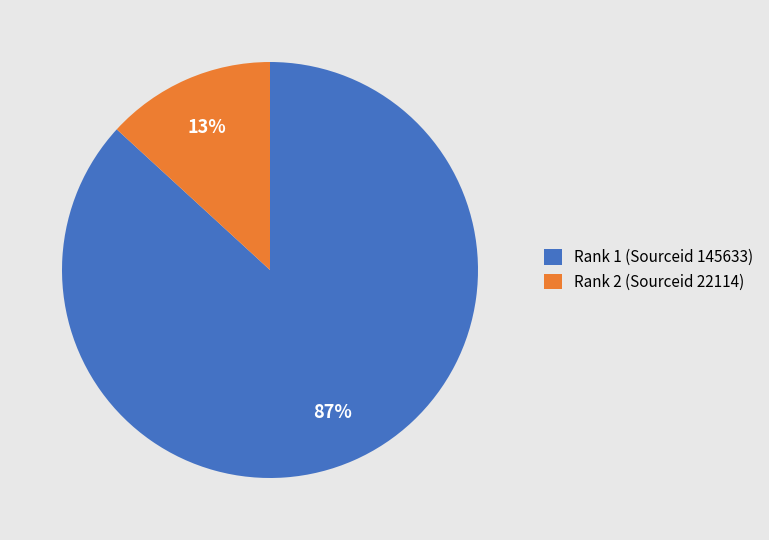

Between Rank 1 (Sourceid 145633) and Rank 2 (Sourceid 22114), which is larger?

Rank 1 (Sourceid 145633)